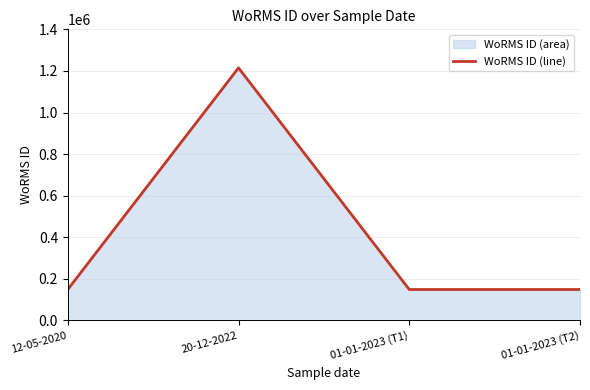

What is the change in value from 20-12-2022 to 01-01-2023 (T1)?

-1065687